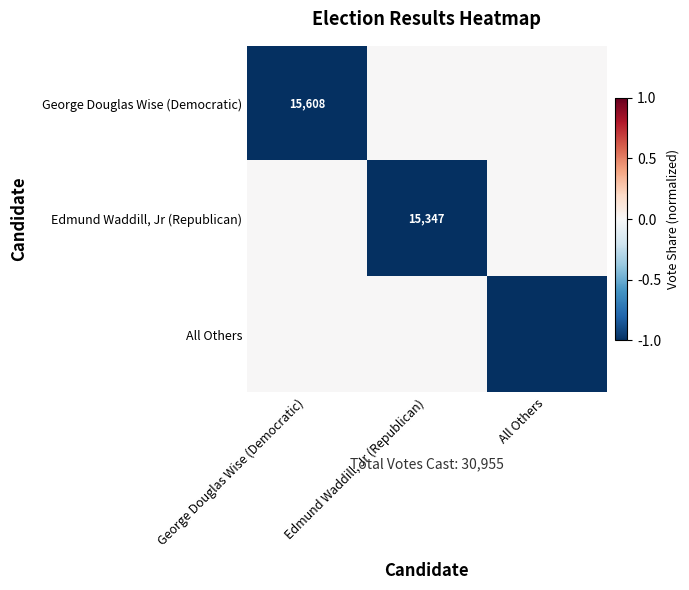

The Edmund Waddill, Jr (Republican) series shows 7694 at Edmund Waddill, Jr (Republican). True or false?

False